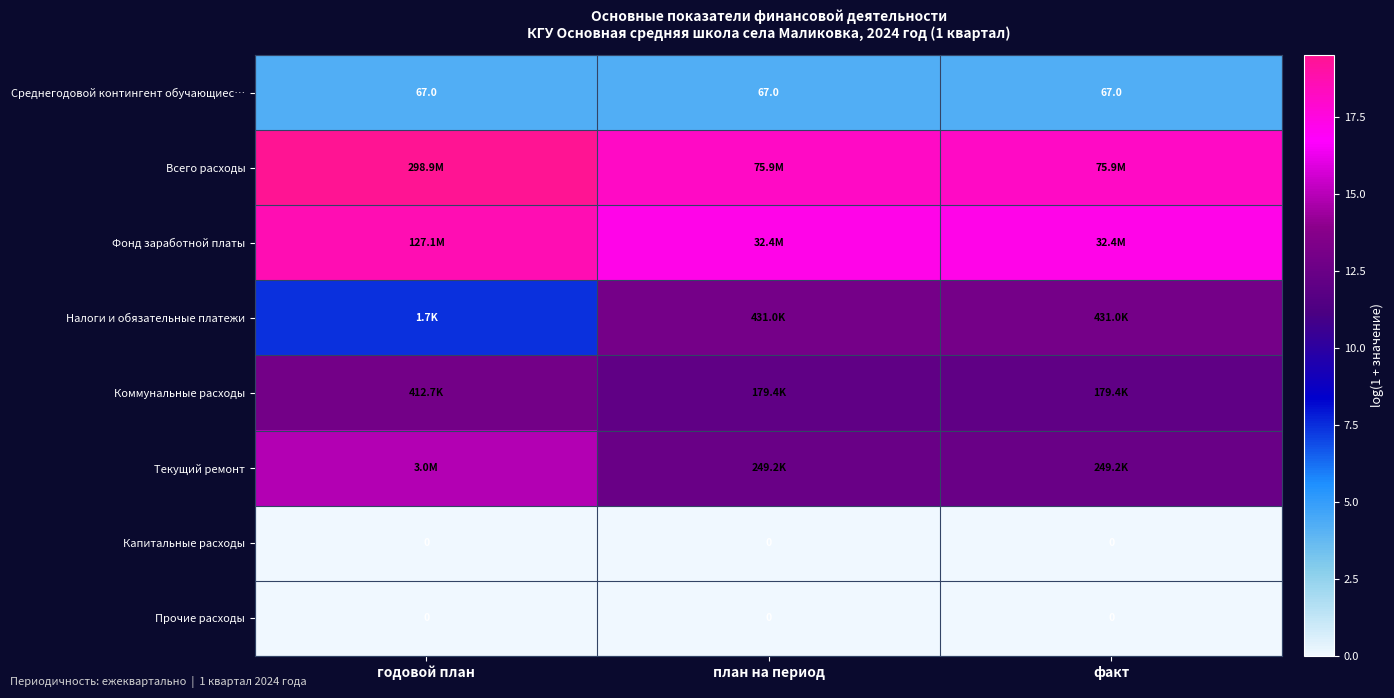

List the labels in order of Текущий ремонт value, largest first.

годовой план, план на период, факт